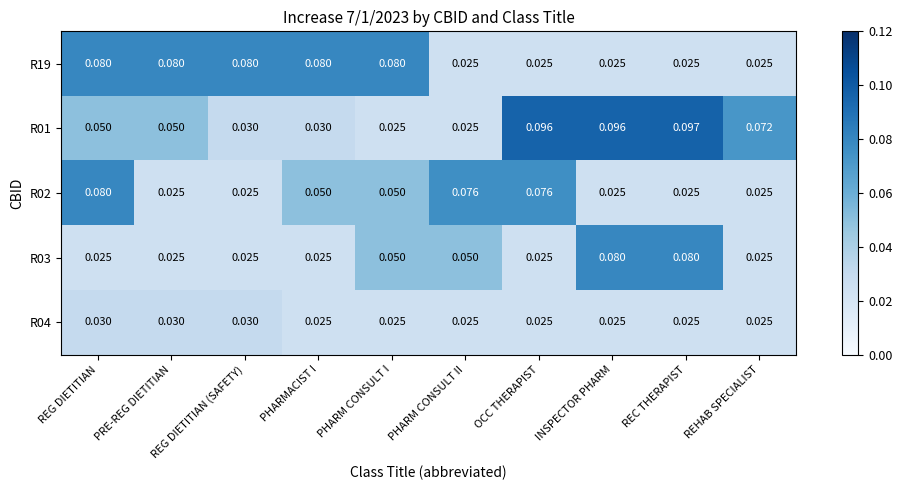

Which category has the highest value in the R02 series?

REG DIETITIAN